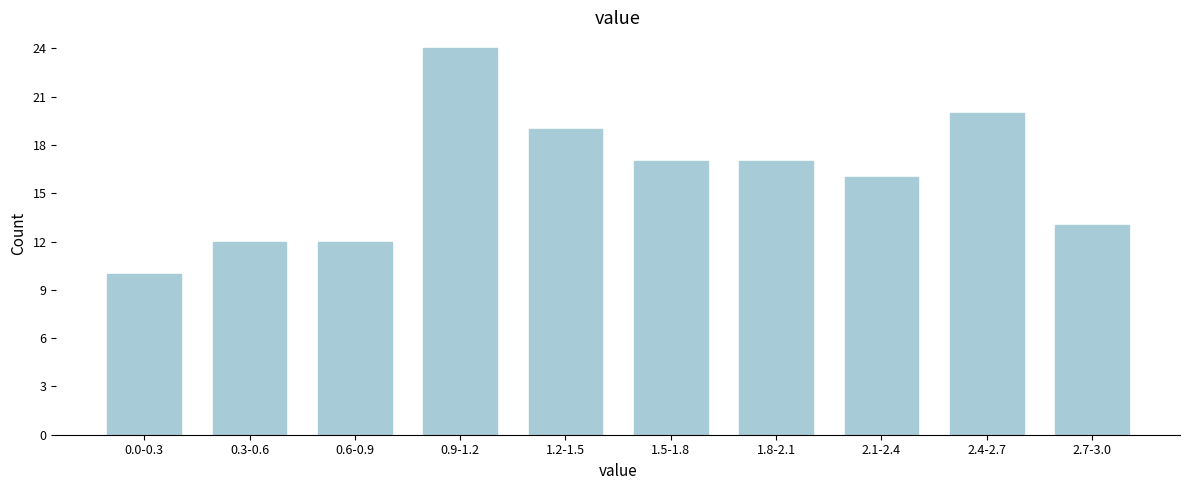

Reading left to right, transcribe all the data shown in this chart.

0.0-0.3=10	0.3-0.6=12	0.6-0.9=12	0.9-1.2=24	1.2-1.5=19	1.5-1.8=17	1.8-2.1=17	2.1-2.4=16	2.4-2.7=20	2.7-3.0=13